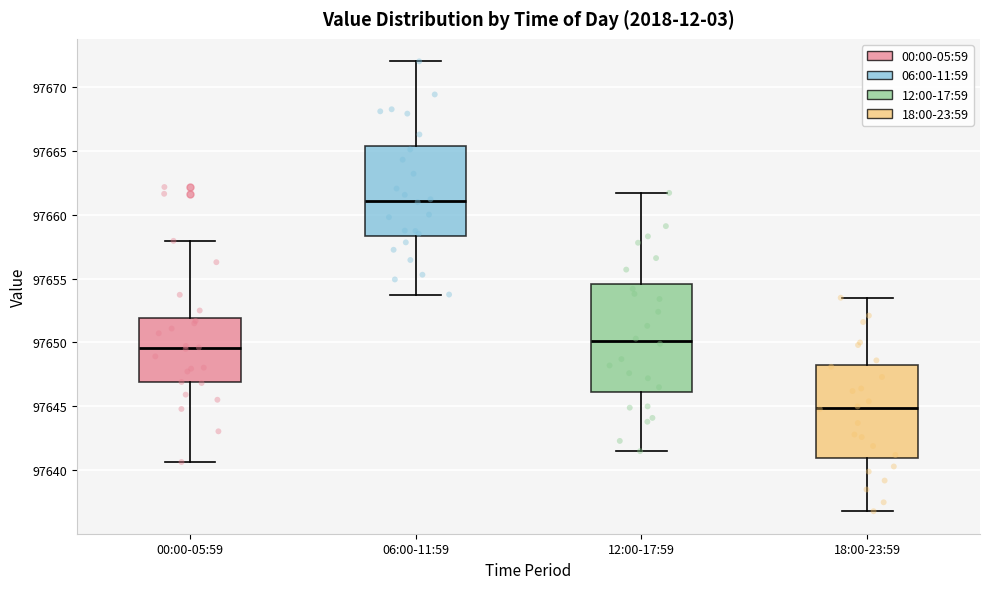

Comparing the boxes themselves (not the whiskers), which one is the tallest?

12:00-17:59